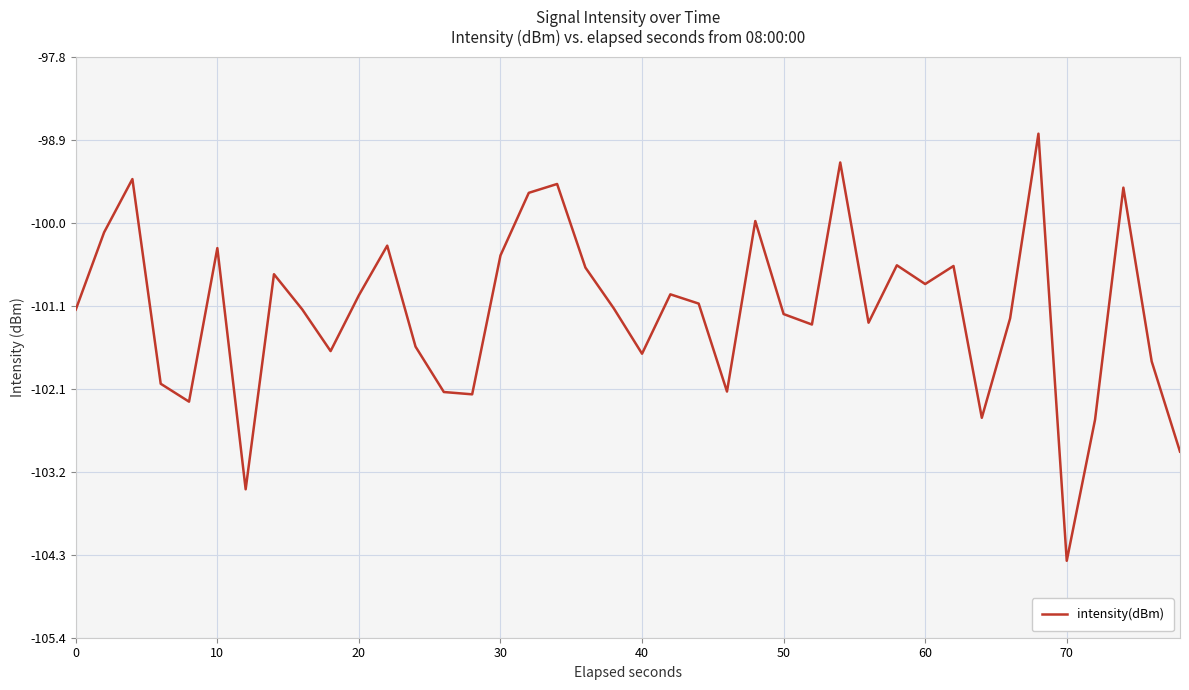

What is the difference between the maximum and minimum values?

5.6